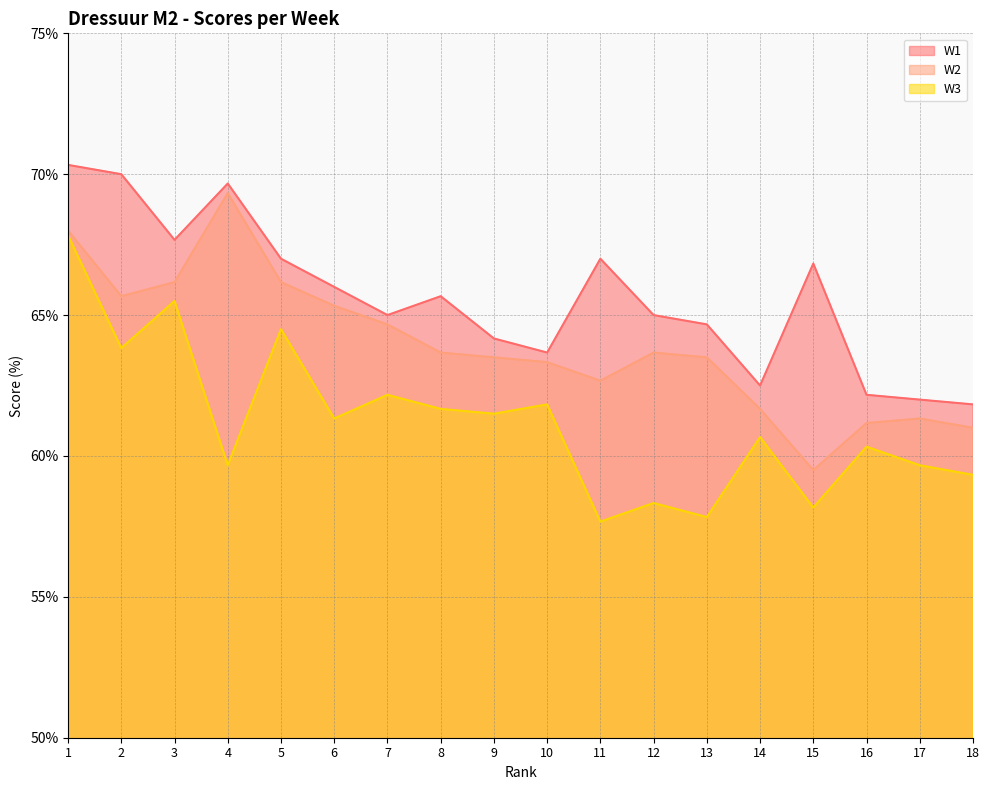

Rank the series by their average value, from lowest to highest.

W3, W2, W1